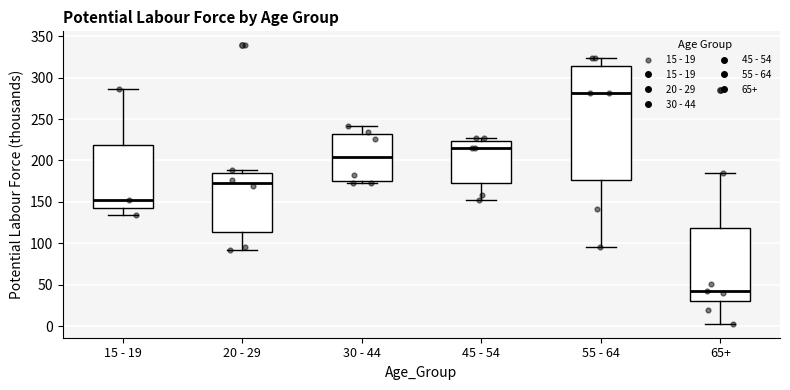

Reading left to right, transcribe this box plot: for each box, give where its median line is, the range the box spans, and where its two whiskers end, as read against the y-axis. The values are not printed on the chart, so give them approximately, as read against the axis.

15 - 19: median 150, box 145 to 220, whiskers 135 to 285
20 - 29: median 175, box 115 to 185, whiskers 90 to 190
30 - 44: median 205, box 175 to 230, whiskers 175 (just below the box's lower edge) to 240
45 - 54: median 215, box 170 to 225, whiskers 150 to 225 (just above the box's upper edge)
55 - 64: median 280, box 175 to 315, whiskers 95 to 325
65+: median 45, box 30 to 120, whiskers 5 to 185